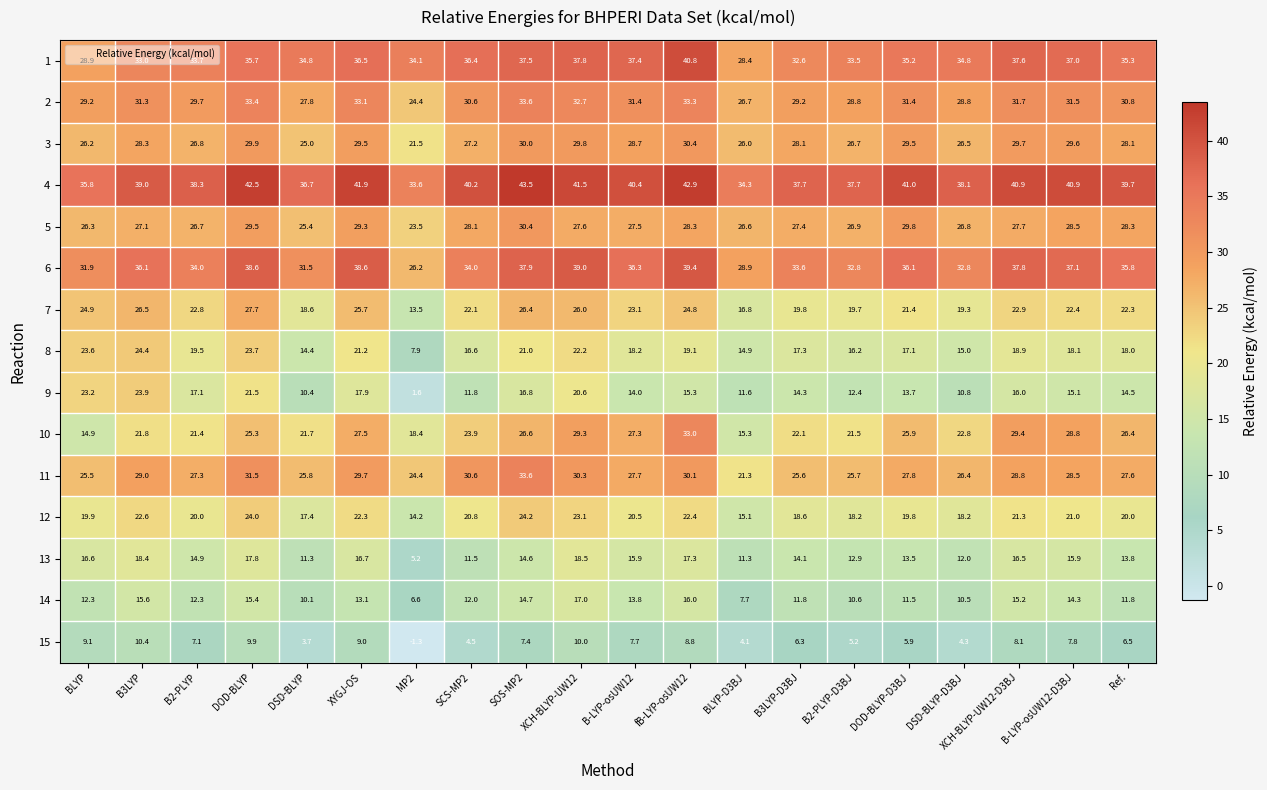

At how many categories does at least one series exceed 5?

20